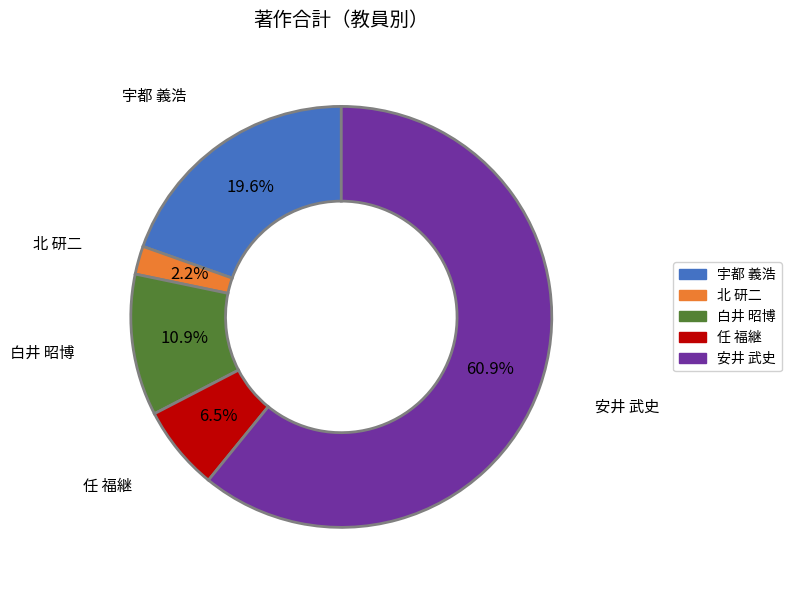

What is the ratio of the value at 任 福継 to the value at 北 研二?

3.0